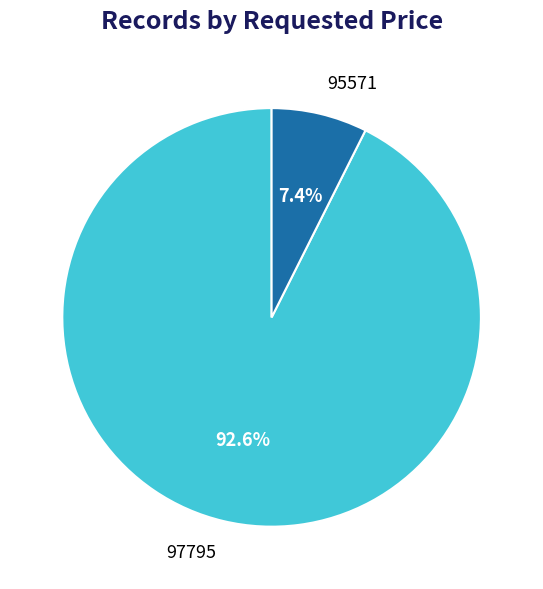

What percentage is NOT represented by 95571?

92.6%